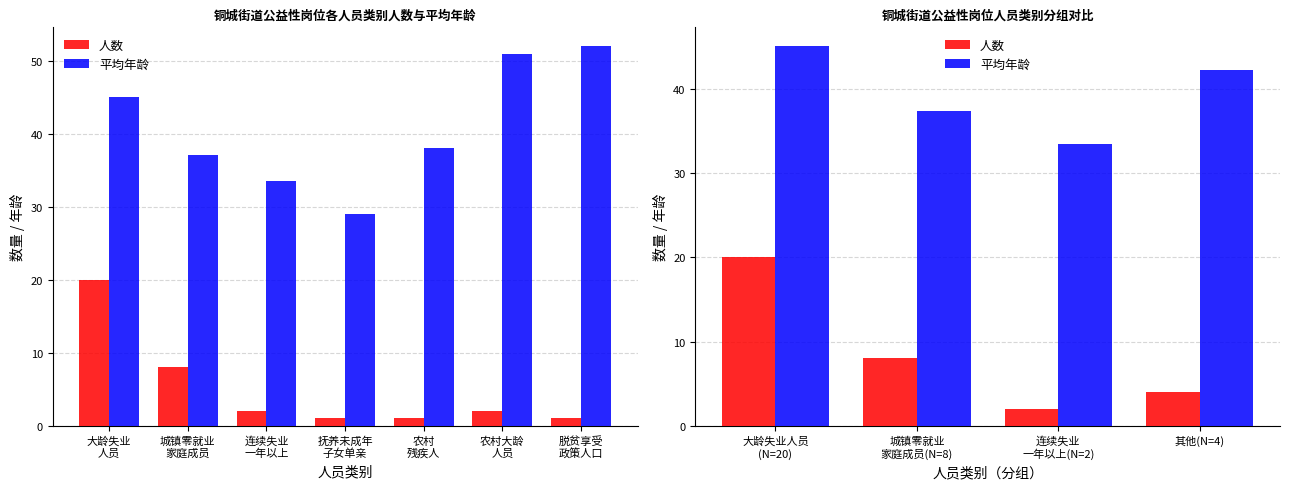

What is the label of the 2nd bar from the right?

连续失业 一年以上(N=2)